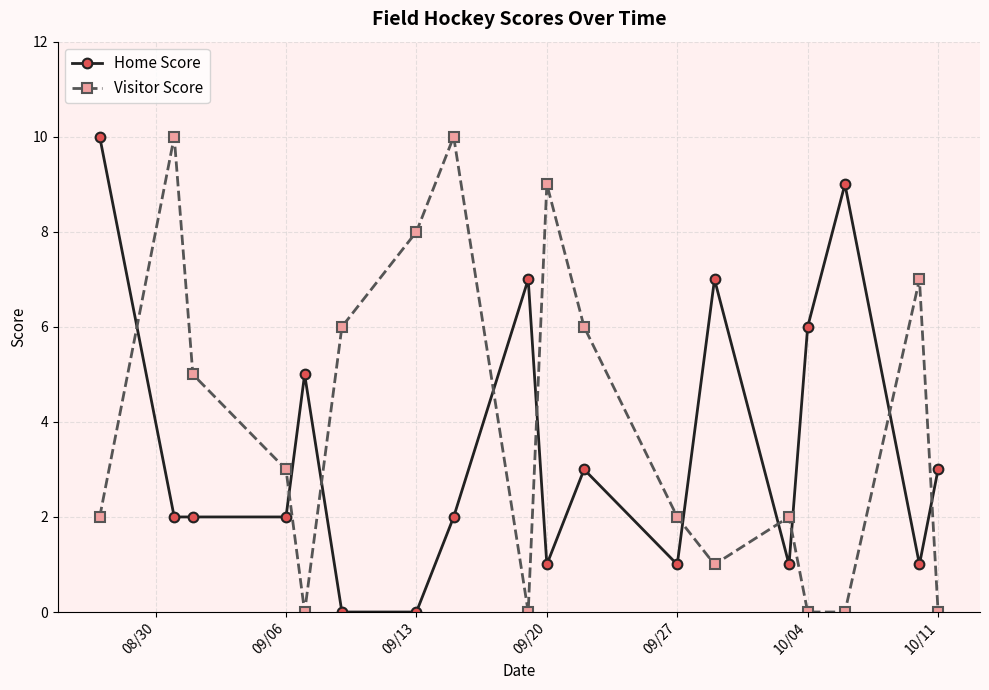

True or false: Visitor Score has more than 1 points higher than both neighbors.

True